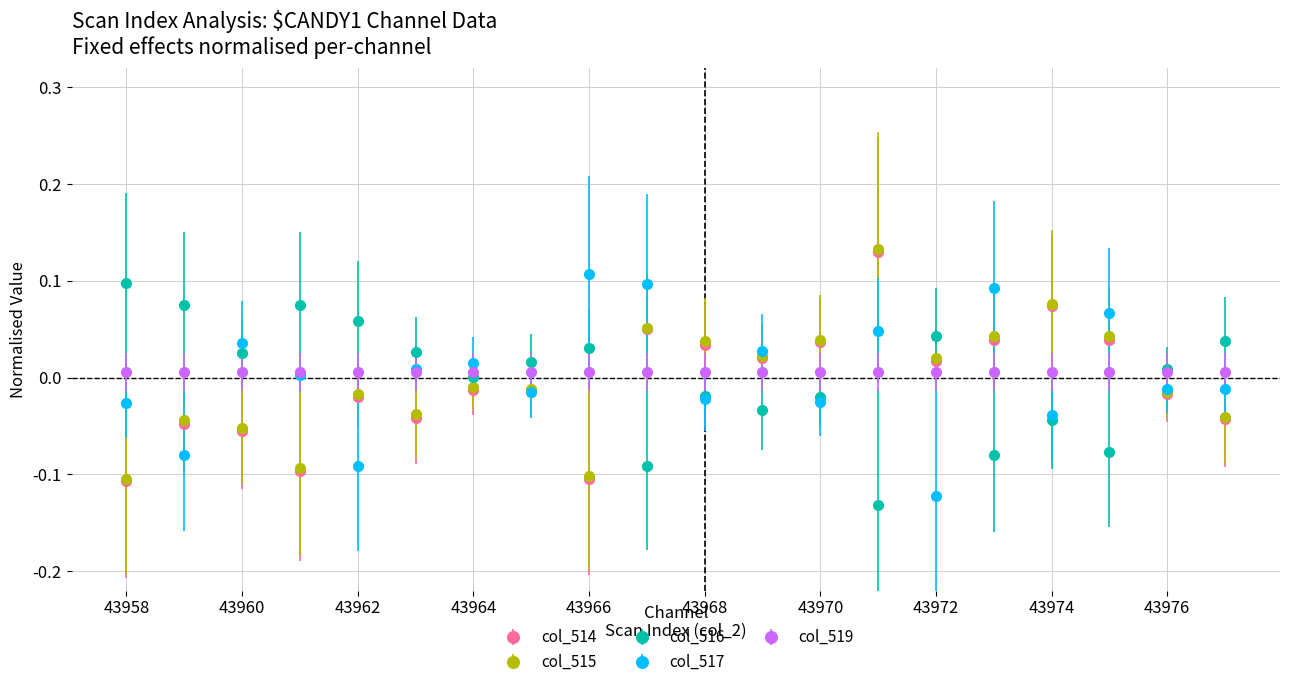

How many intersections are there between col_519 and col_515?

2